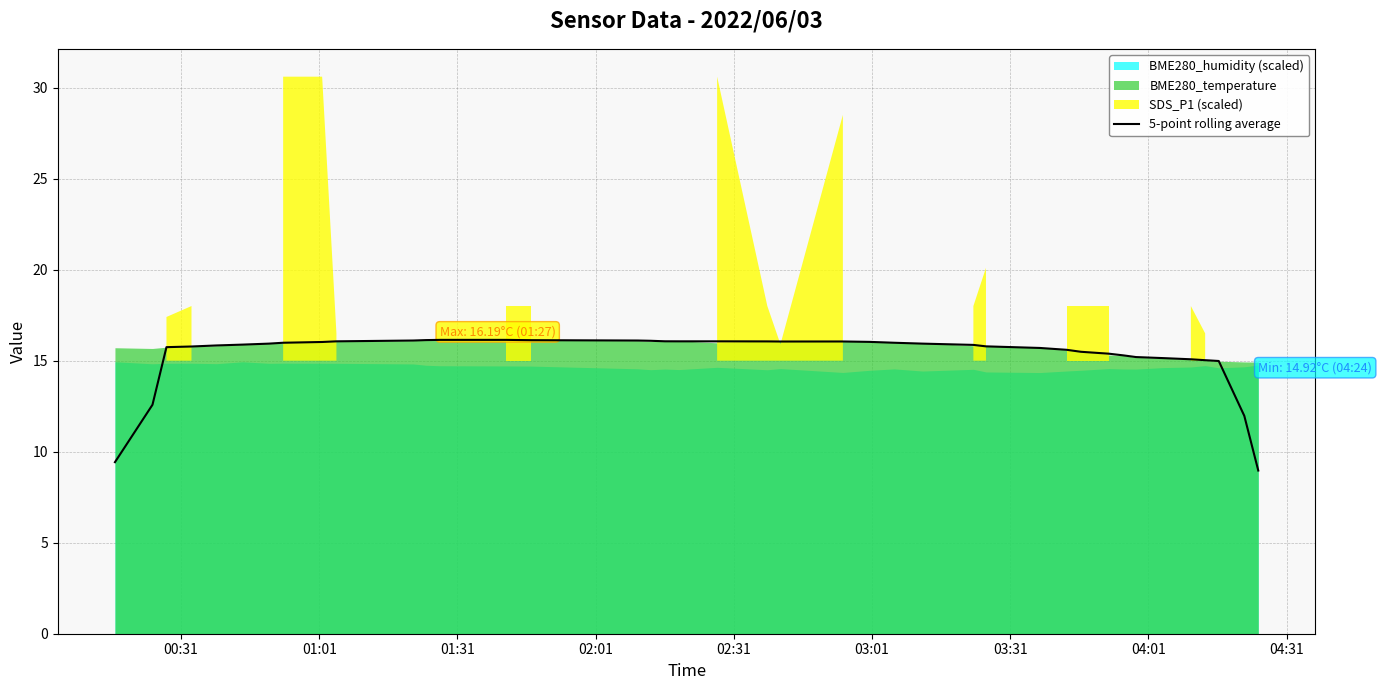

What is the lowest value of the 5-point rolling average series?

9.0